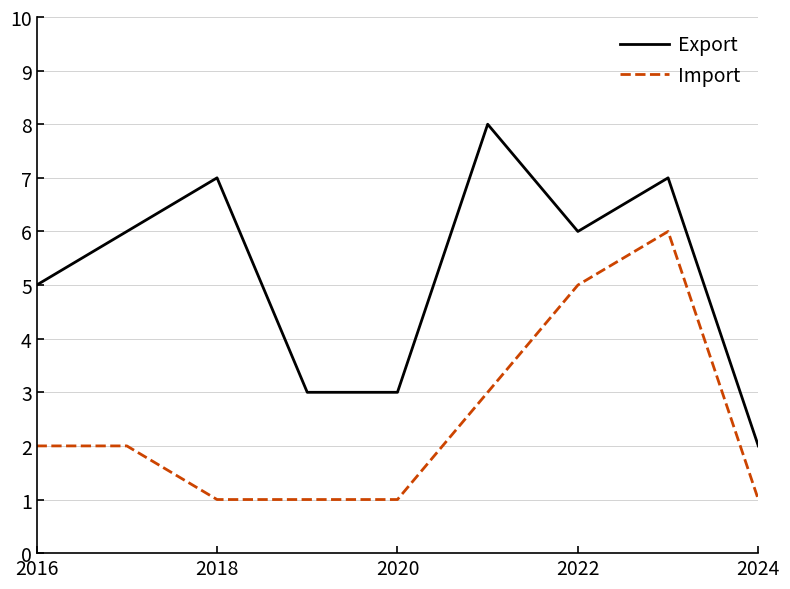

Reading left to right, list all the values displayed in this chart.

Export: 5	6	7	3	3	8	6	7	2
Import: 2	2	1	1	1	3	5	6	1